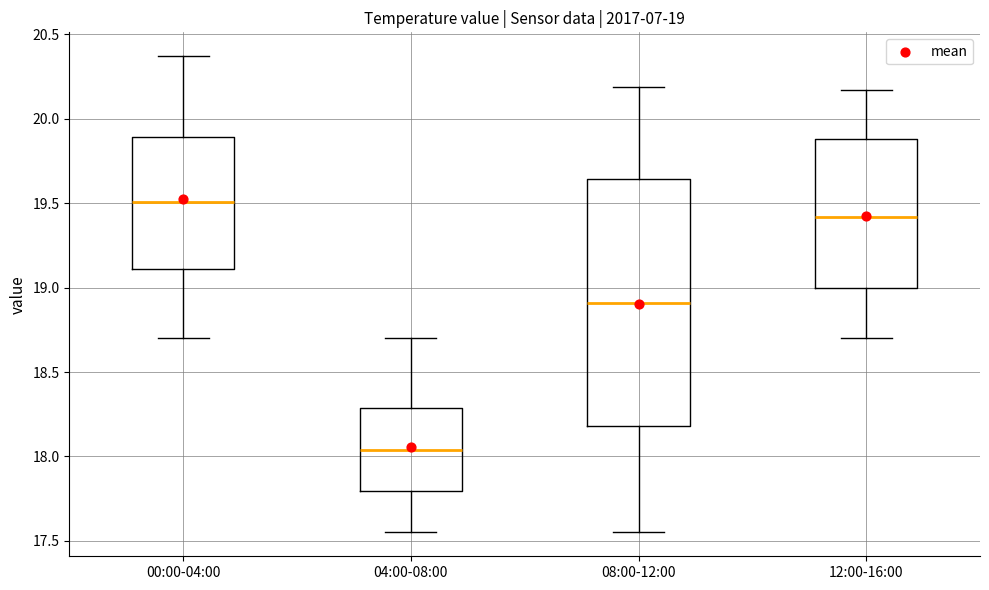

Comparing the boxes themselves (not the whiskers), which one is the tallest?

08:00-12:00